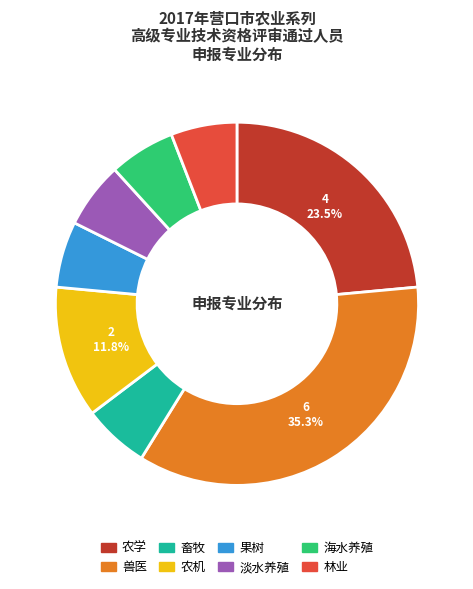

Which category has the biggest portion of the pie?

兽医